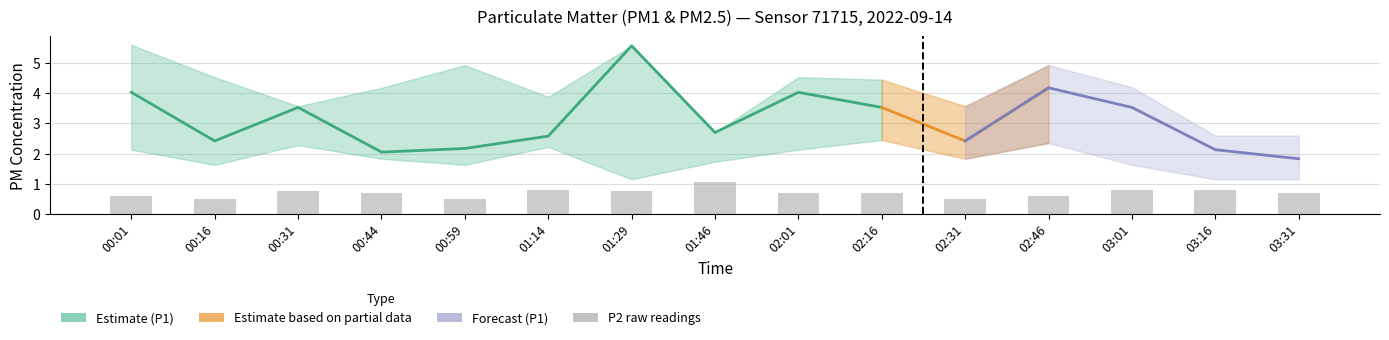

What is the sum of all values?

10.4